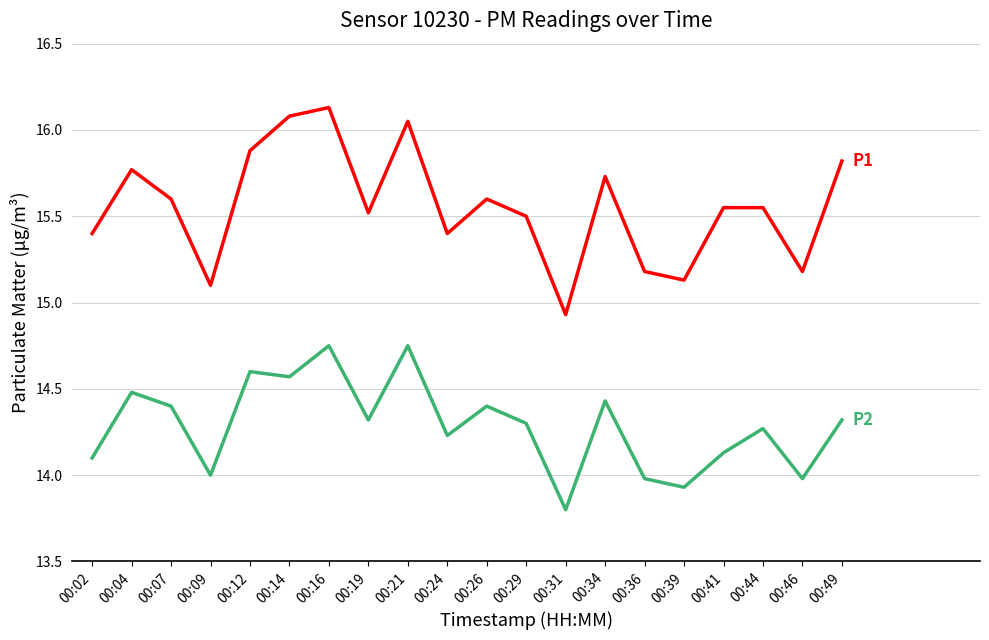

What is the smallest value displayed?

13.8